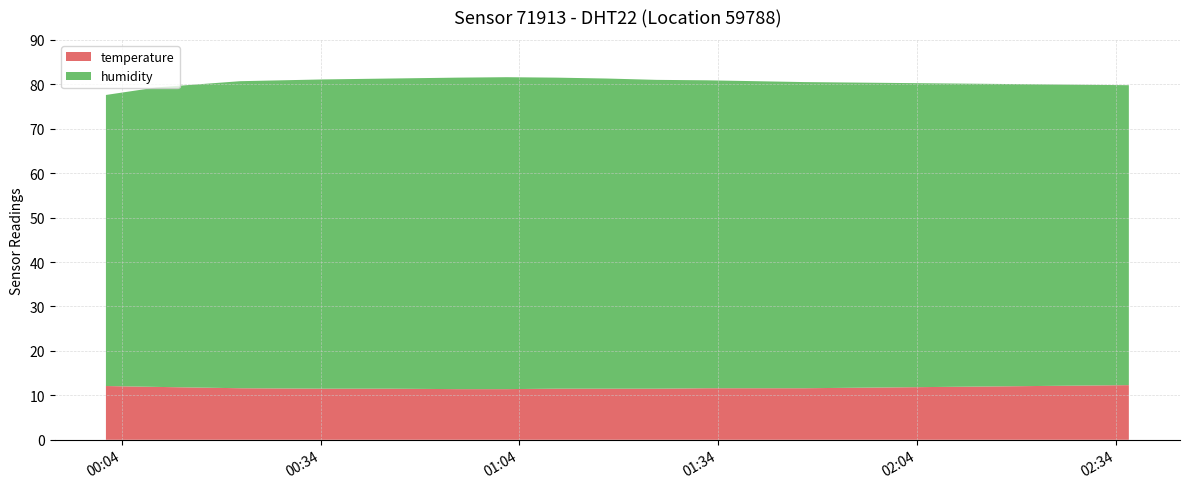

What is the lowest value of the temperature series?

11.4